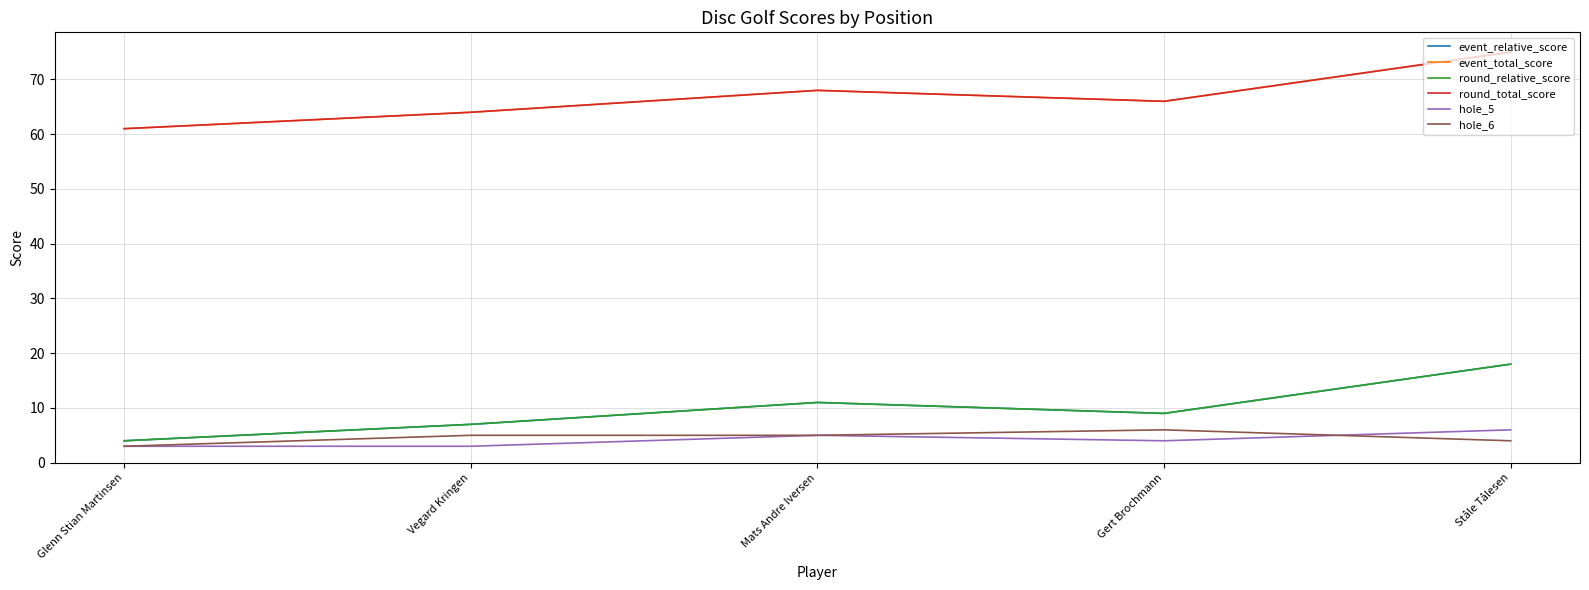

What is the value of the hole_6 point at the 4th from the left?

6